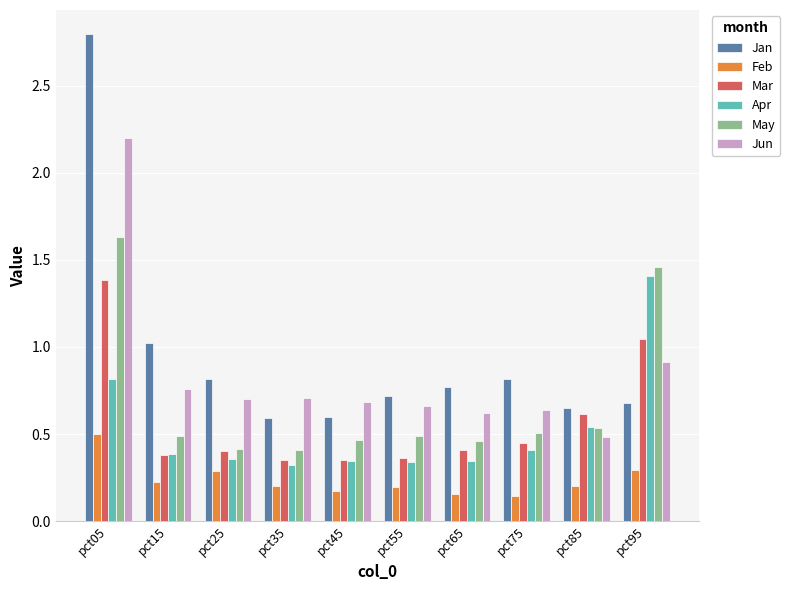

What is the difference between the maximum and second lowest values in the May series?

1.2